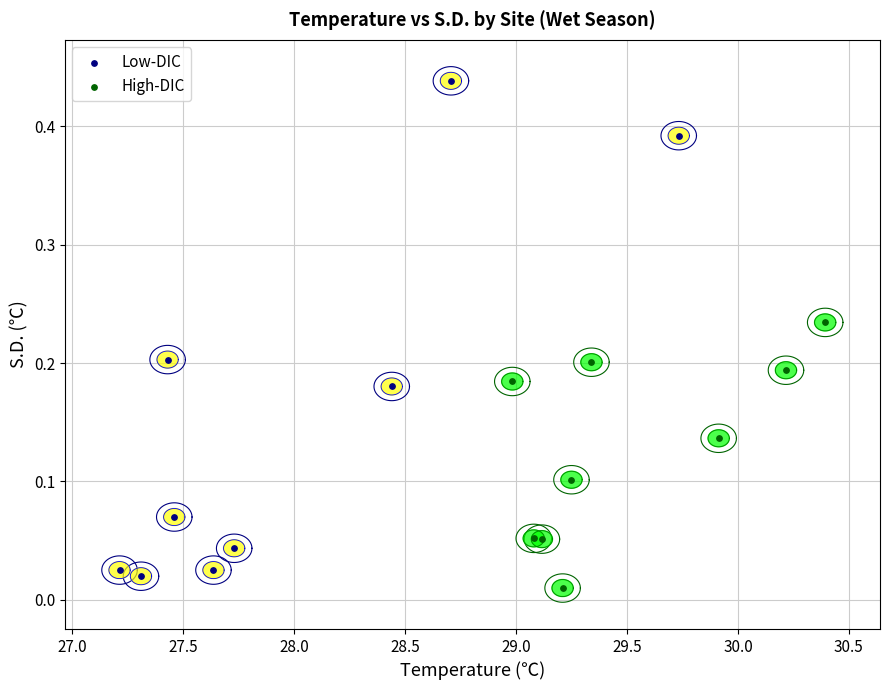

Which series contains the highest Y value?

Low-DIC